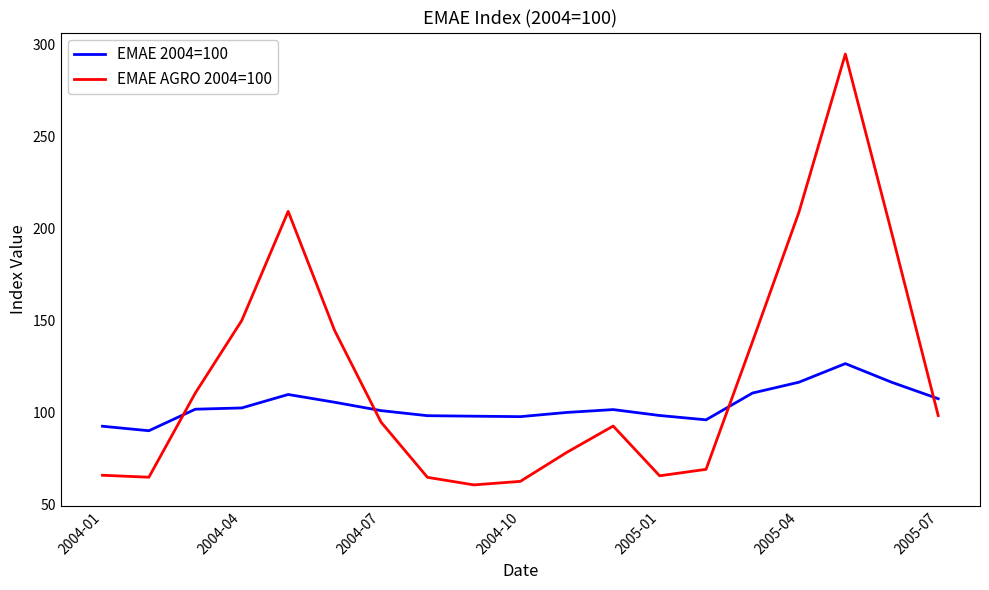

After their last crossing, which series has the higher values: EMAE 2004=100 or EMAE AGRO 2004=100?

EMAE 2004=100